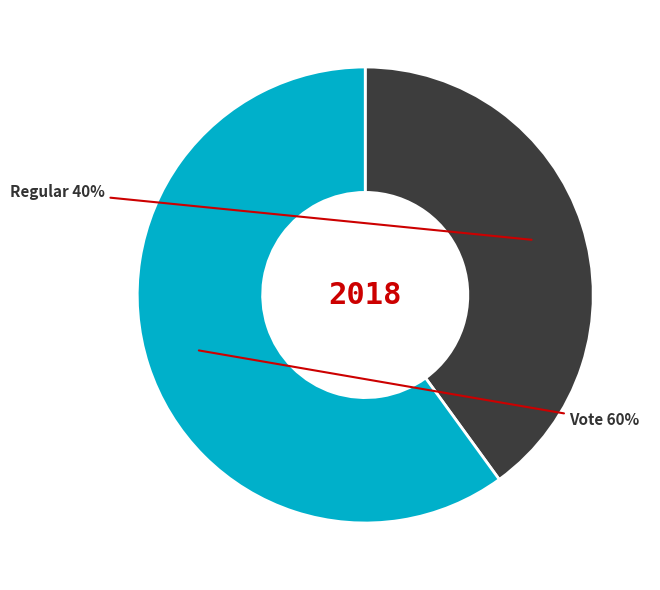

To the nearest percent, what is the average slice percentage?

50%